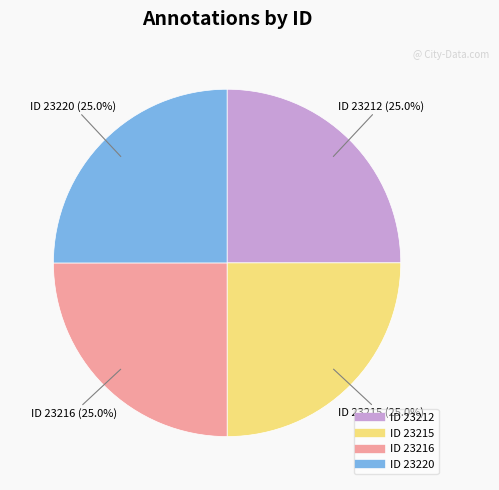

How many slices are in this pie chart?

4